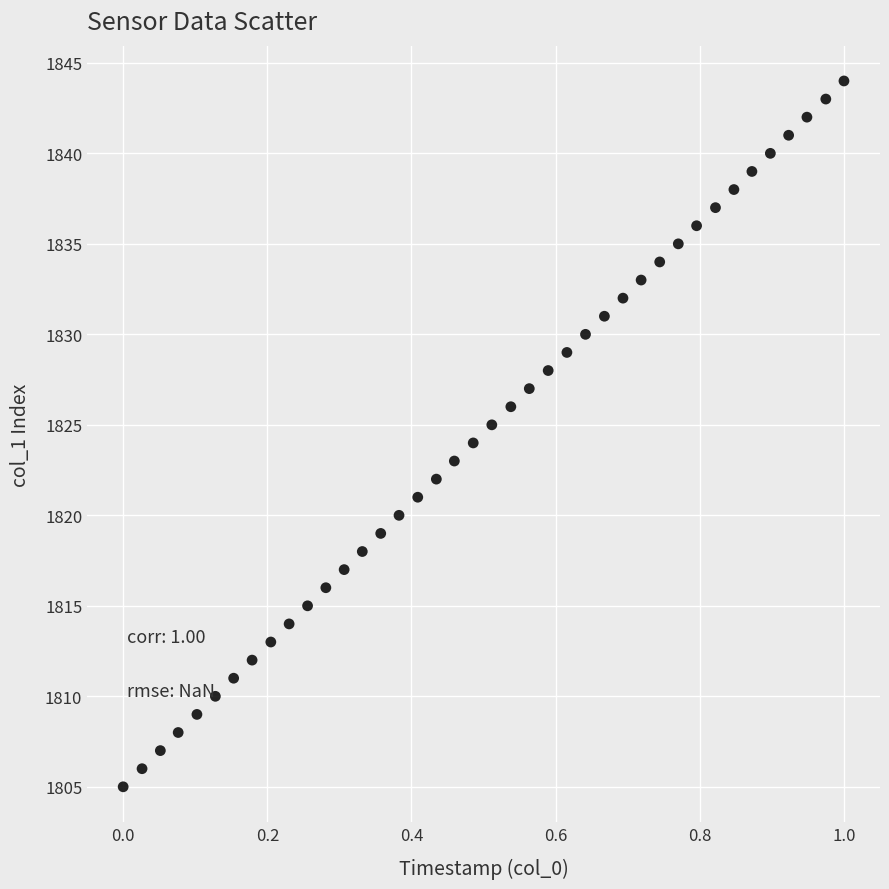

What is the range of Y values (max minus min)?

39